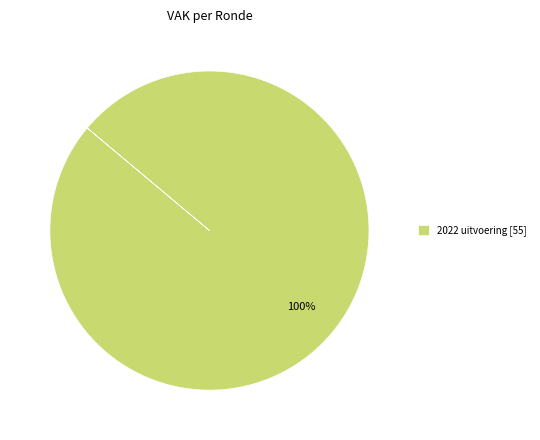

Which slice represents more than half of the pie?

2022 uitvoering [55]